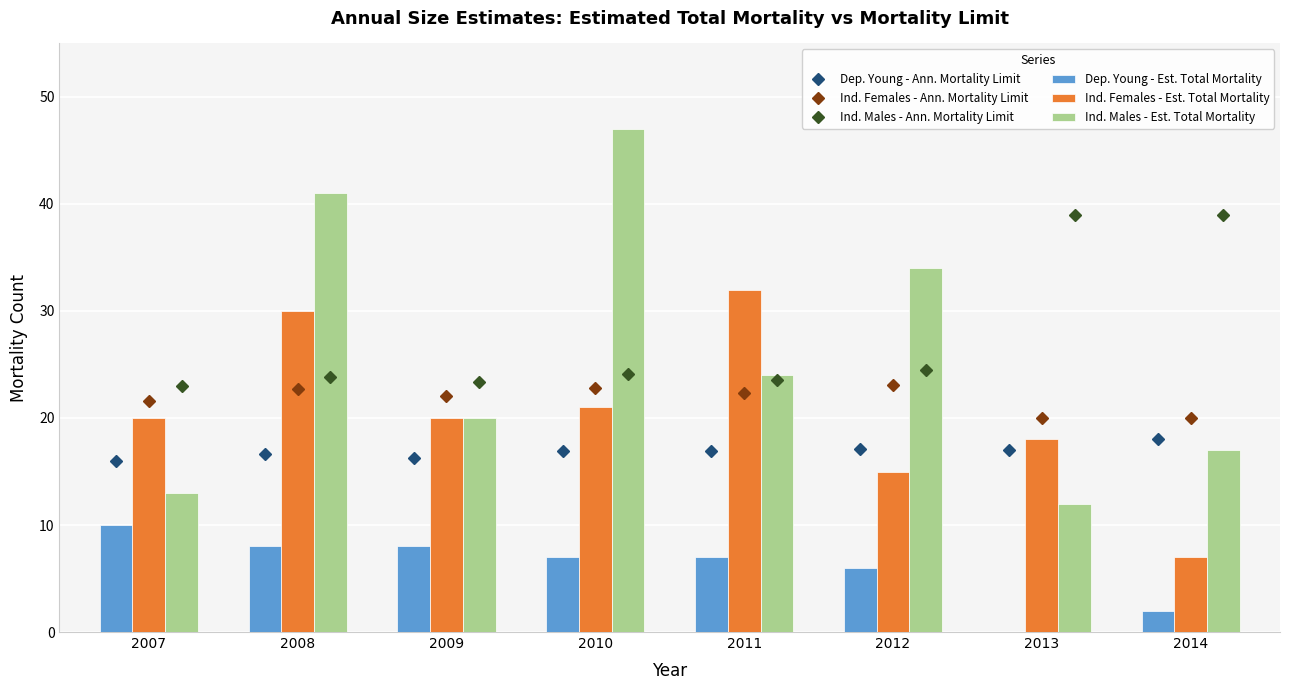

What is the value of the Ind. Males - Est. Total Mortality bar at the 7th from the left?

12.0